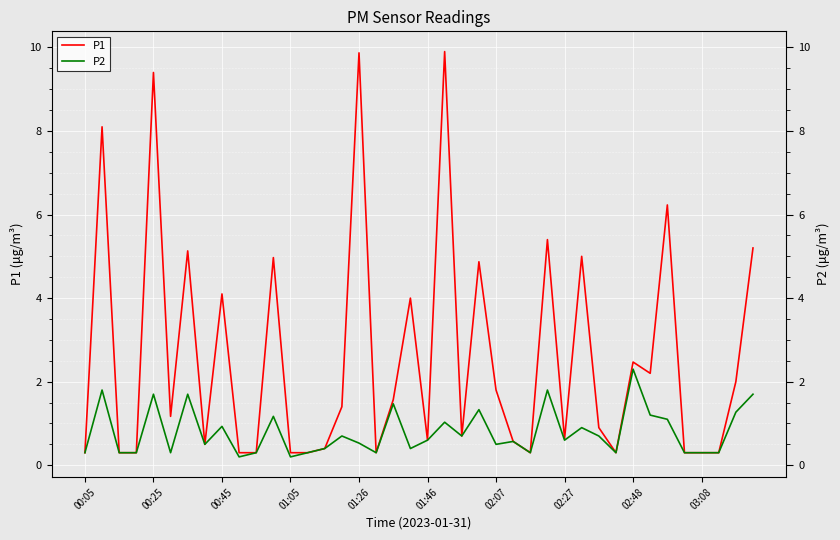

Which series has the largest range (max minus min)?

P1